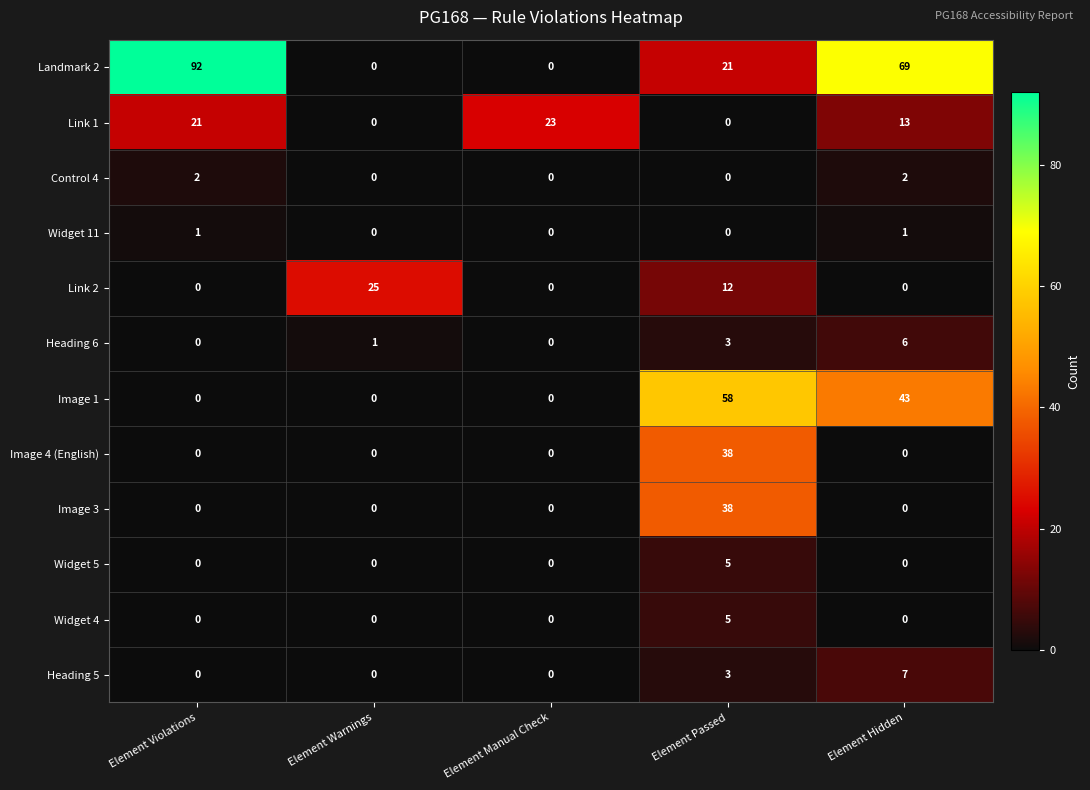

What is the difference between the Link 1 values at Element Violations and Element Hidden?

8